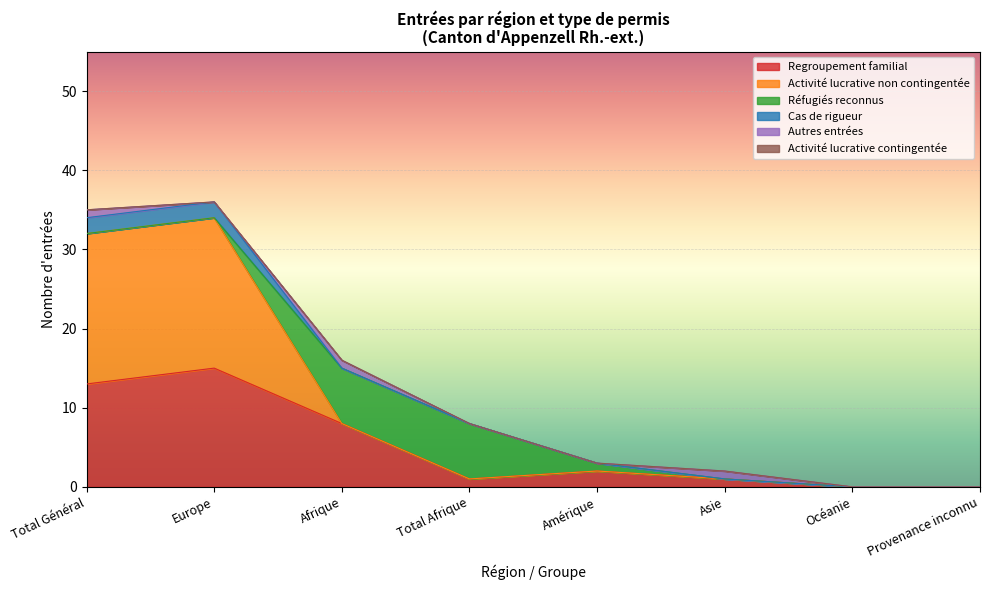

True or false: Regroupement familial and Réfugiés reconnus cross at least once.

True